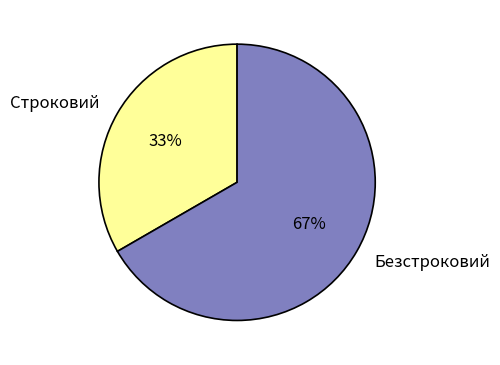

Which slice is the largest?

Безстроковий